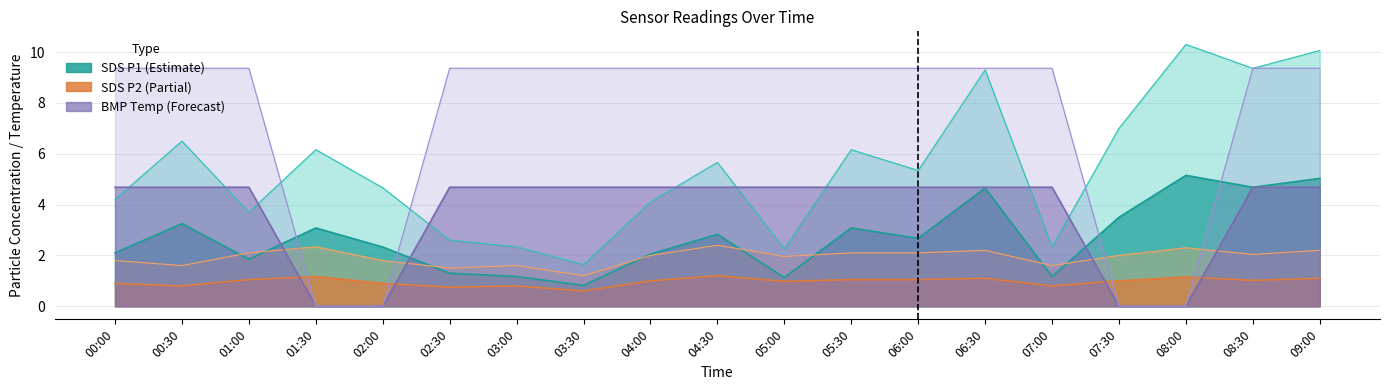

Is it true that BMP_temperature equals 4.7 at 09:00?

True